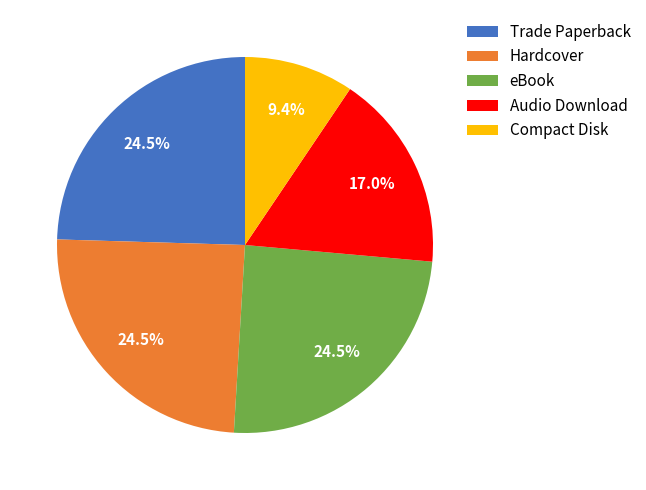

Which has a higher value, Compact Disk or Hardcover?

Hardcover